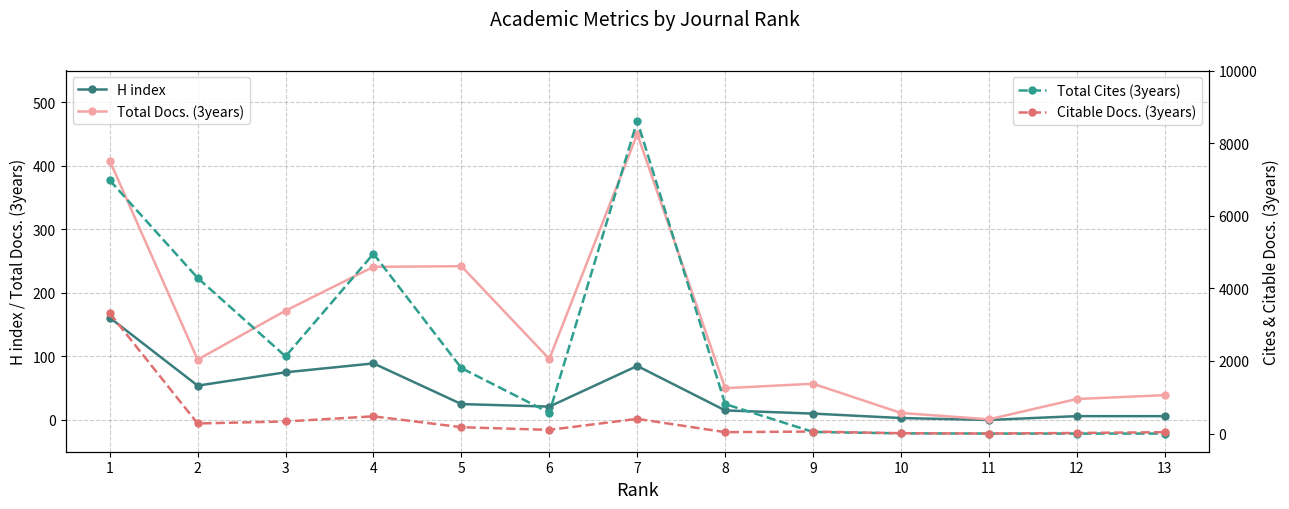

How many interior local valleys does the Citable Docs. (3years) series have?

4